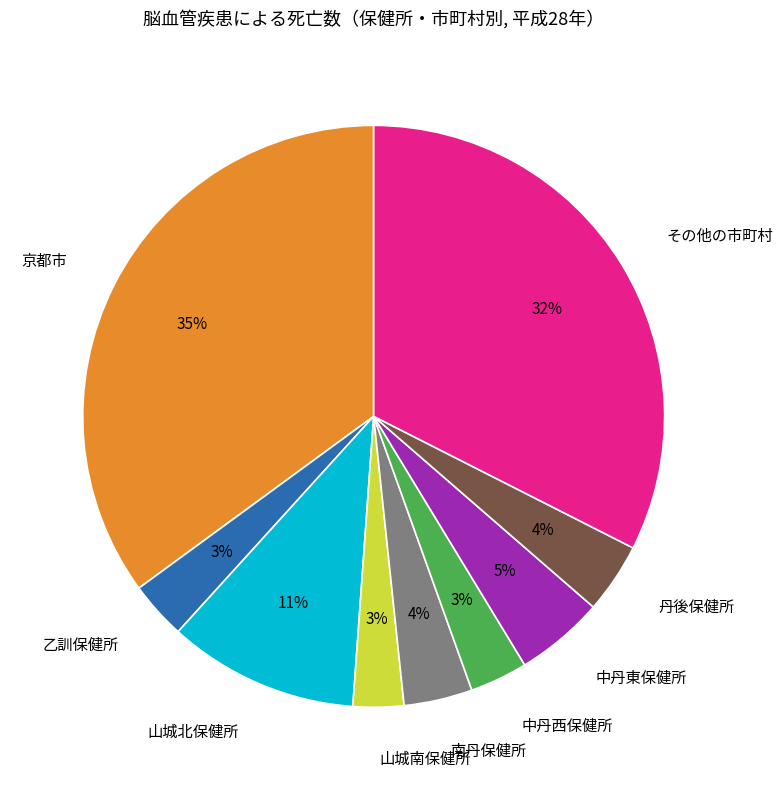

To the nearest percent, what portion does 中丹西保健所 represent?

3%